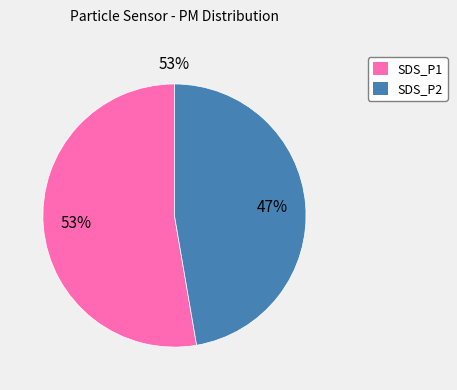

To the nearest percent, what portion does SDS_P2 represent?

47%